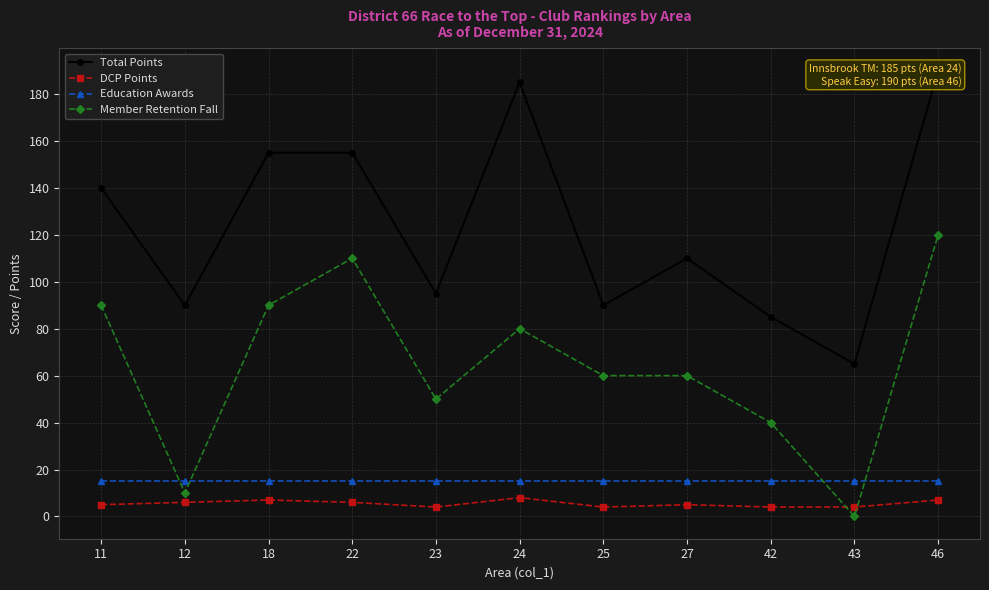

How many data points does each series have?

11